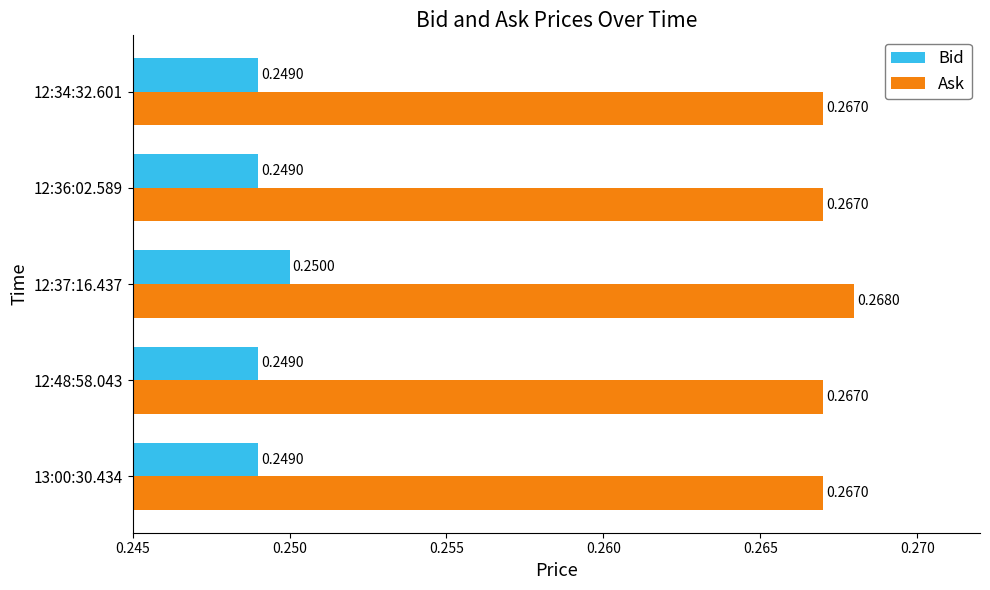

What is the total value across all series at 13:00:30.434?

0.5